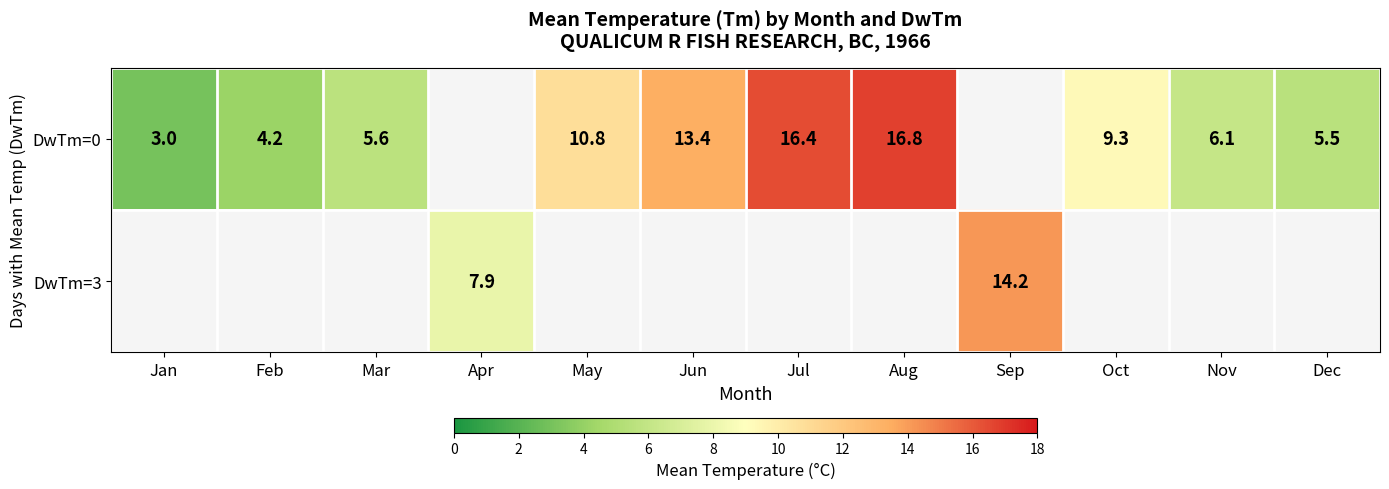

The DwTm=0 series shows 6.1 at Nov. True or false?

True